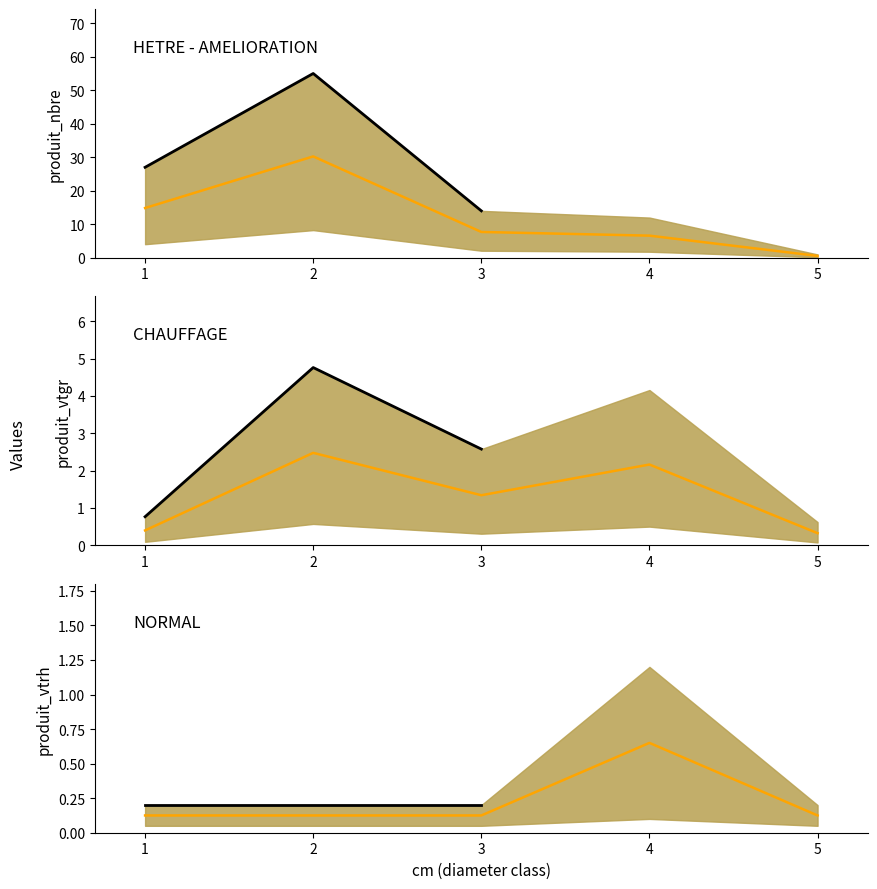

At how many categories does at least one series exceed 2?

4